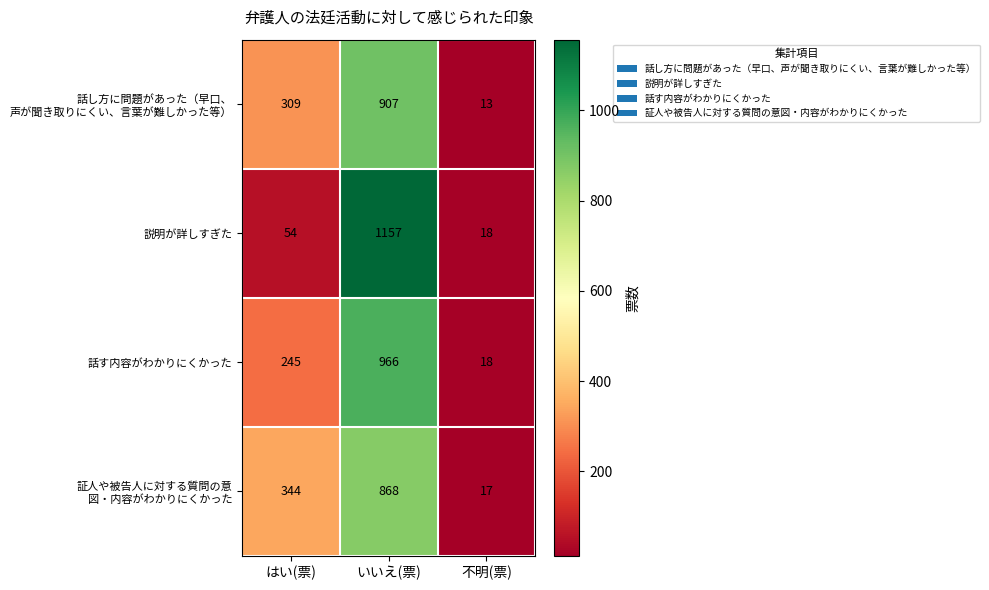

What is the minimum value shown in the chart?

13